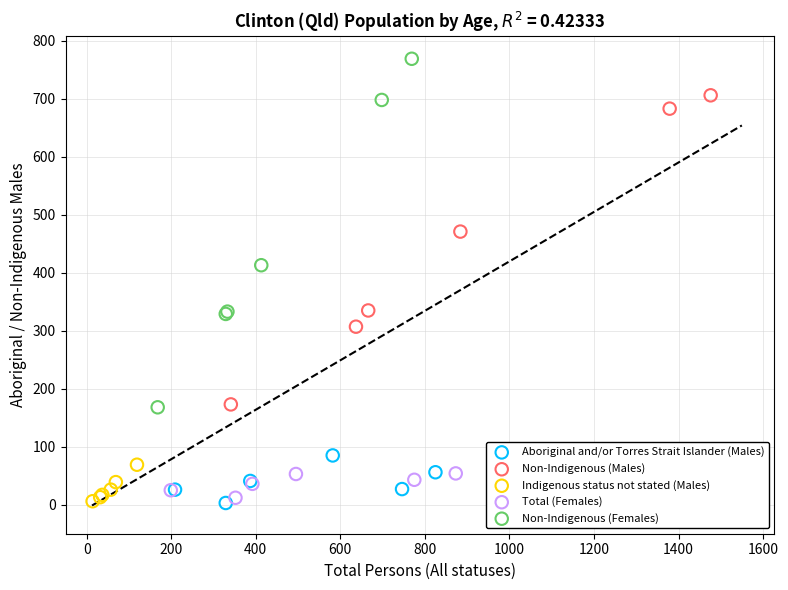

Which series has the widest spread of Y values?

Non-Indigenous (Females)